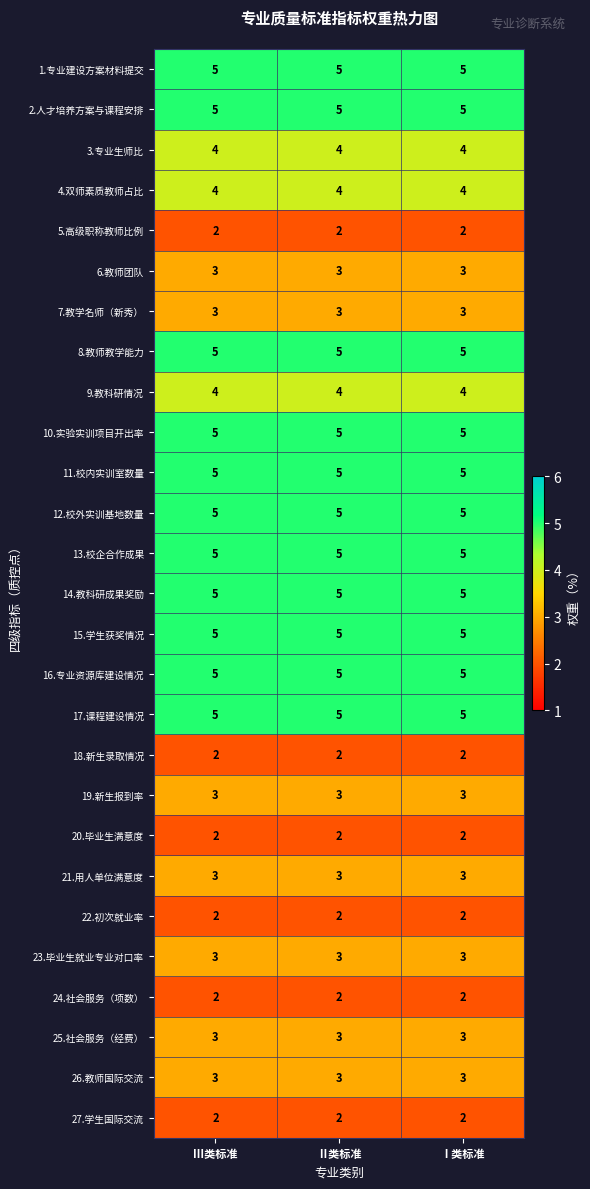

At how many categories does at least one series exceed 2?

3